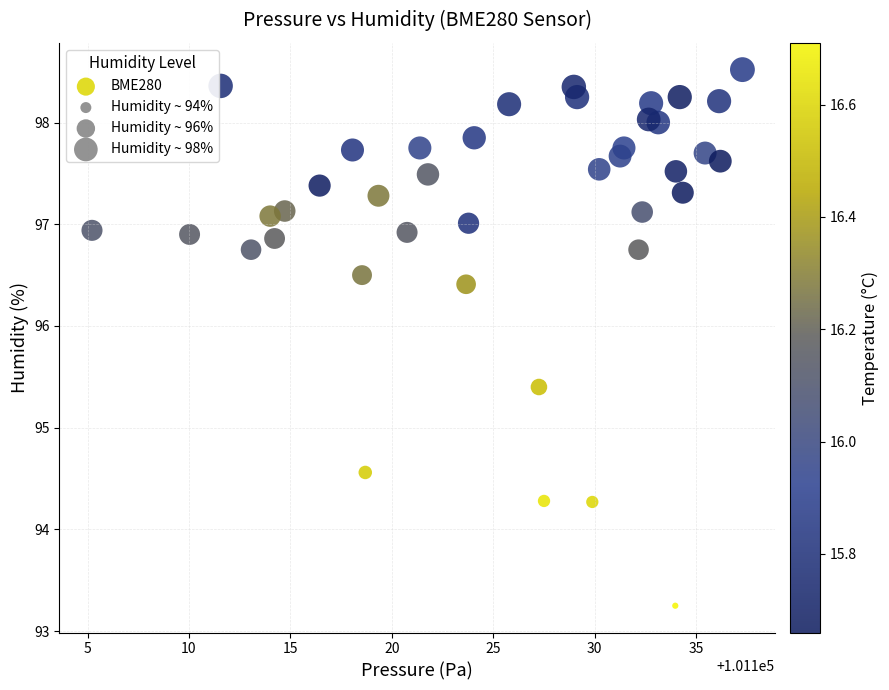

What is the range of X values (max minus min)?

32.1